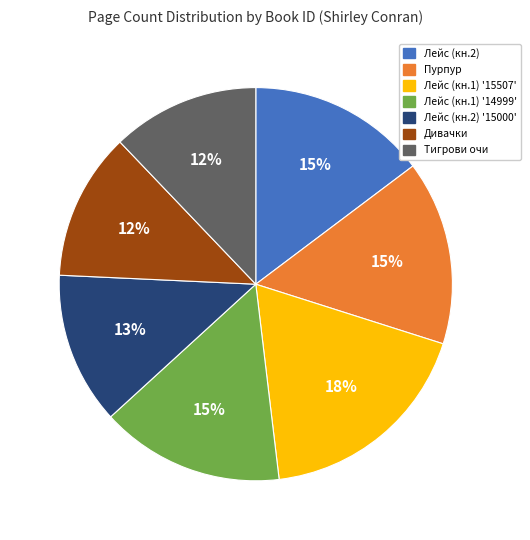

To the nearest percent, what portion does Лейс (кн.2) '15000' represent?

13%